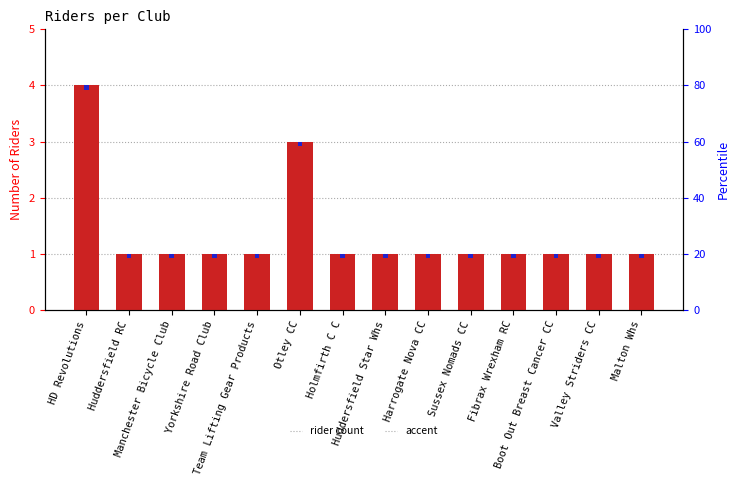

What is the difference between the highest and lowest values at Malton Whs?

0.9